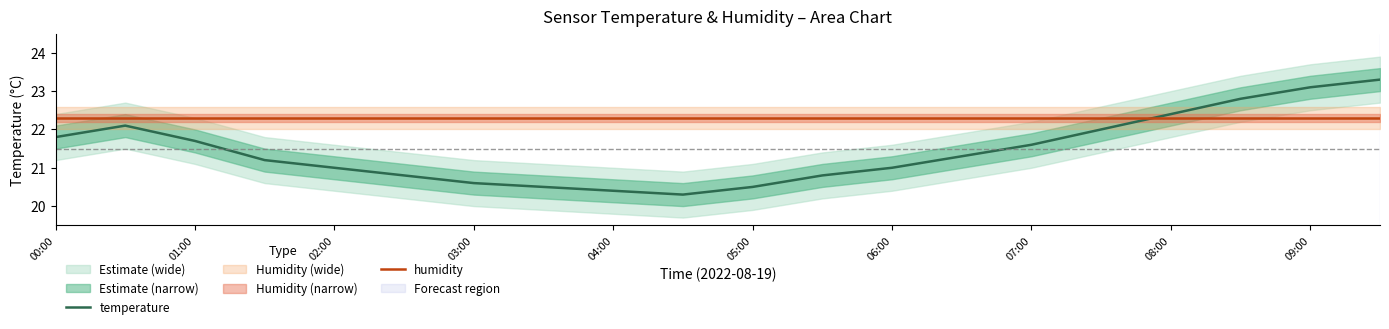

What is the highest value of the humidity series?

22.3